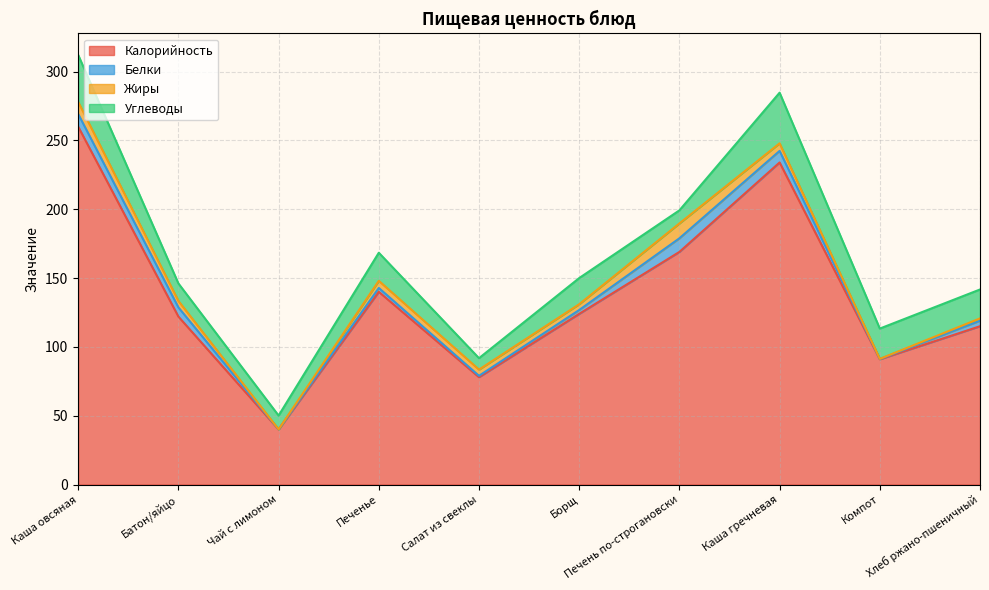

At how many categories does at least one series exceed 96?

7